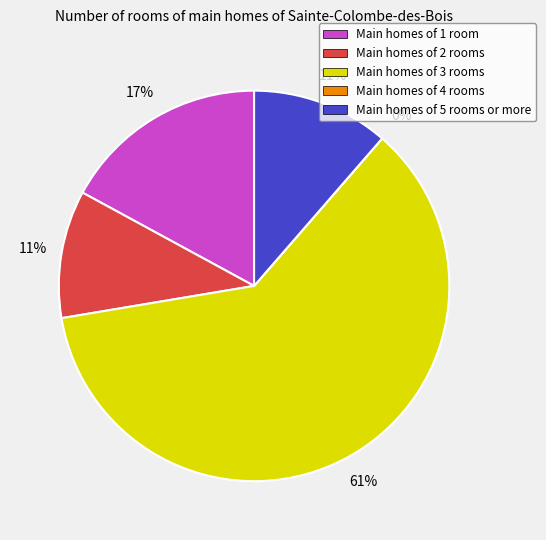

Is there any slice that represents more than half of the pie?

Yes